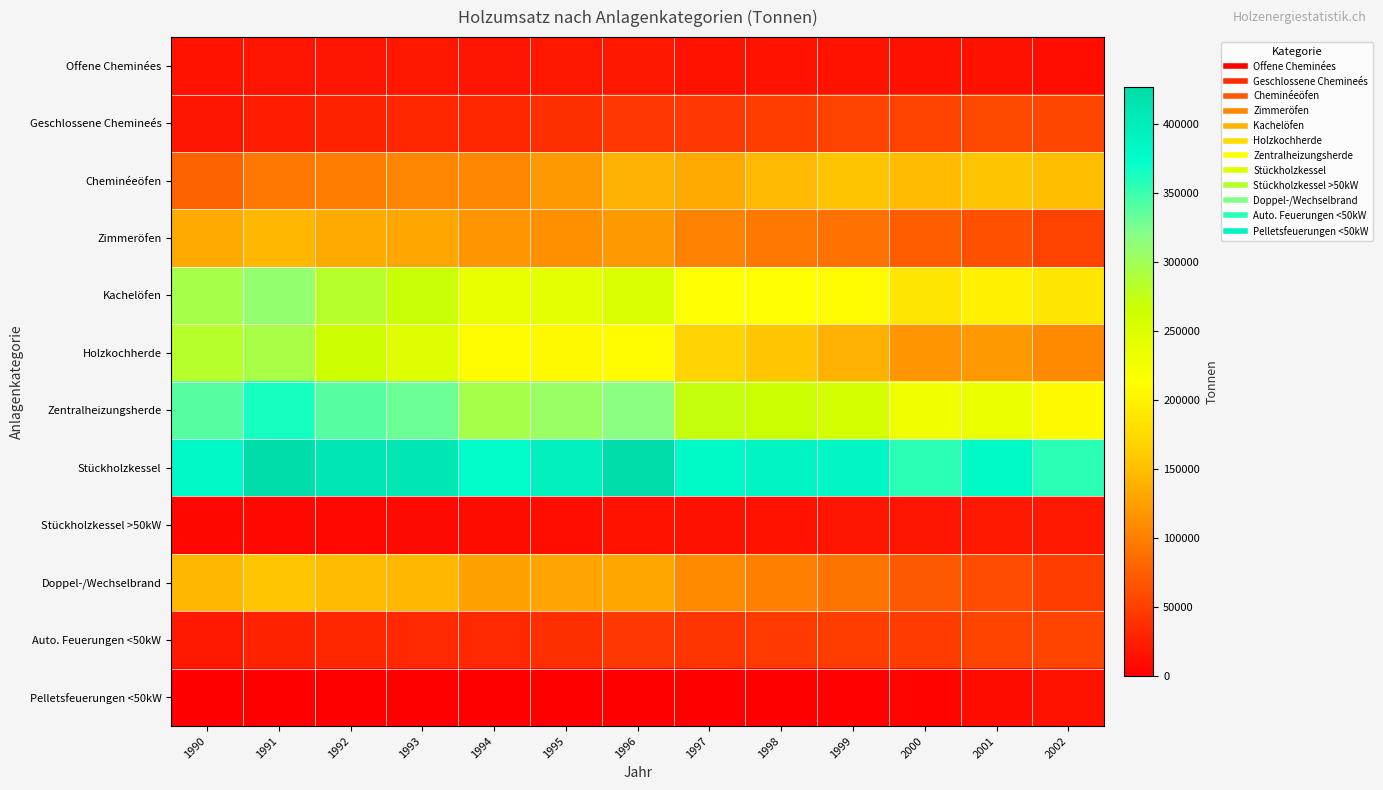

At which category is the sum across all series the highest?

1991